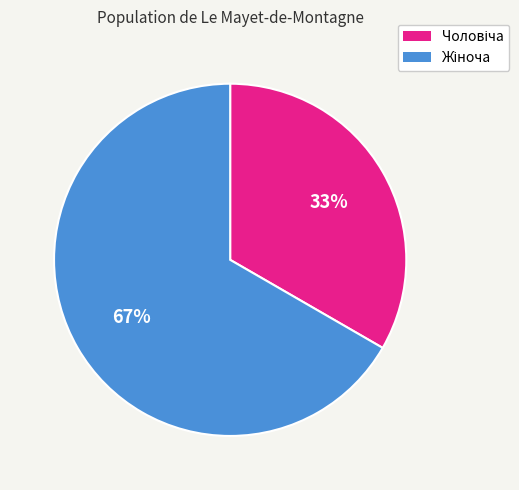

Does any single category account for the majority?

Yes